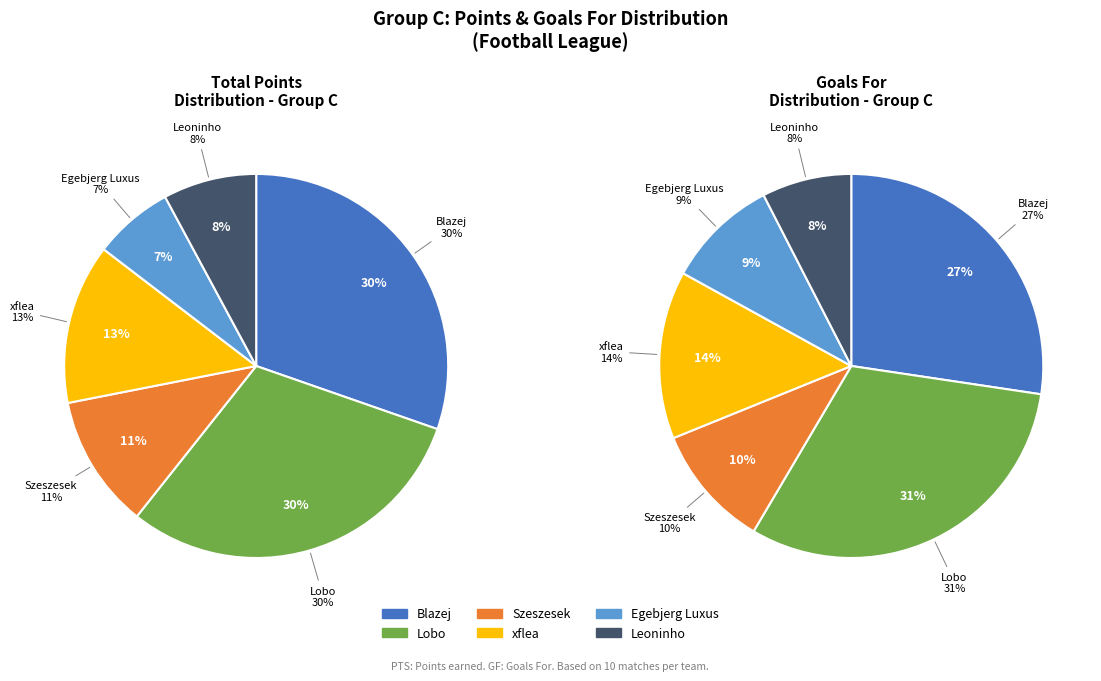

True or false: xflea accounts for 19% of the total.

False